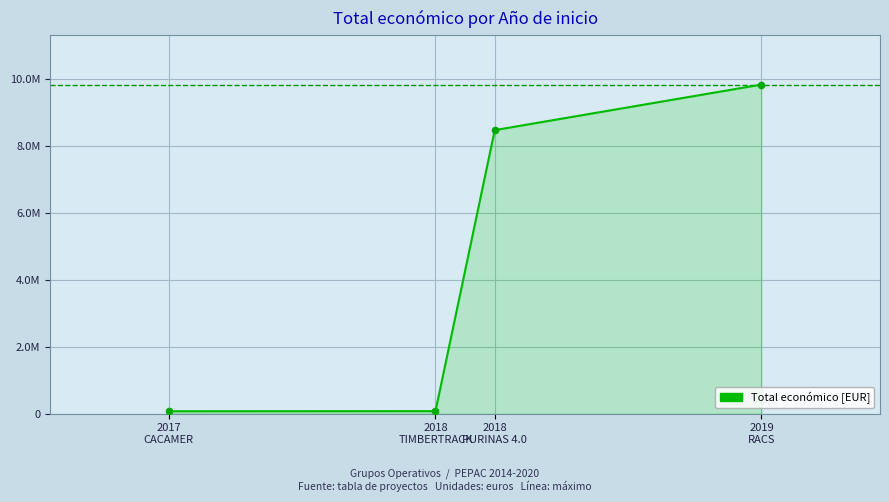

What is the ratio of the value at 2019
RACS to the value at 2018
TIMBERTRACK?

130.3